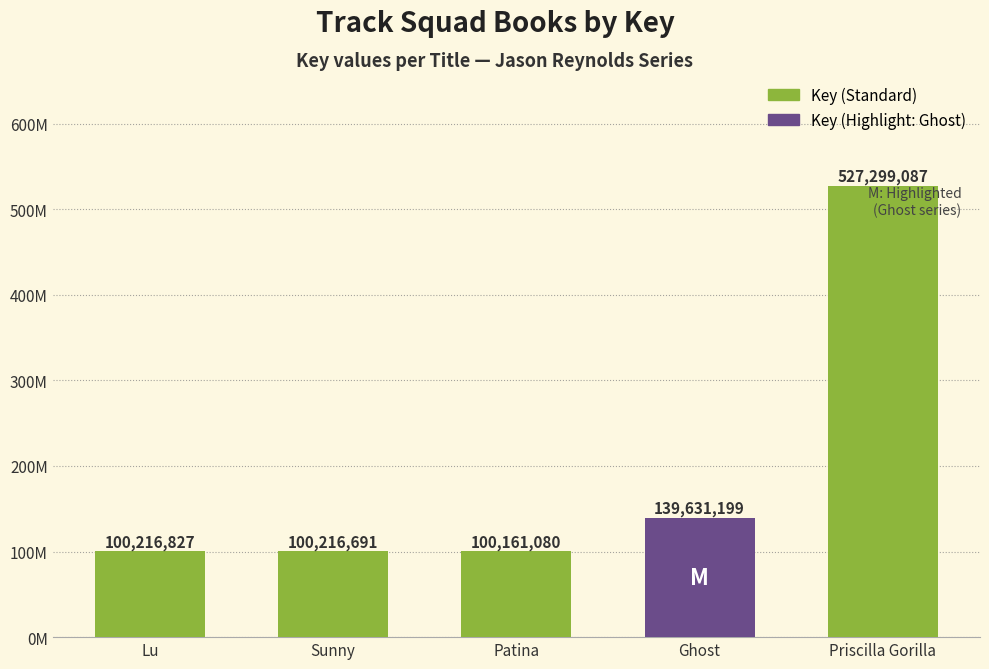

Are the bars horizontal?

No